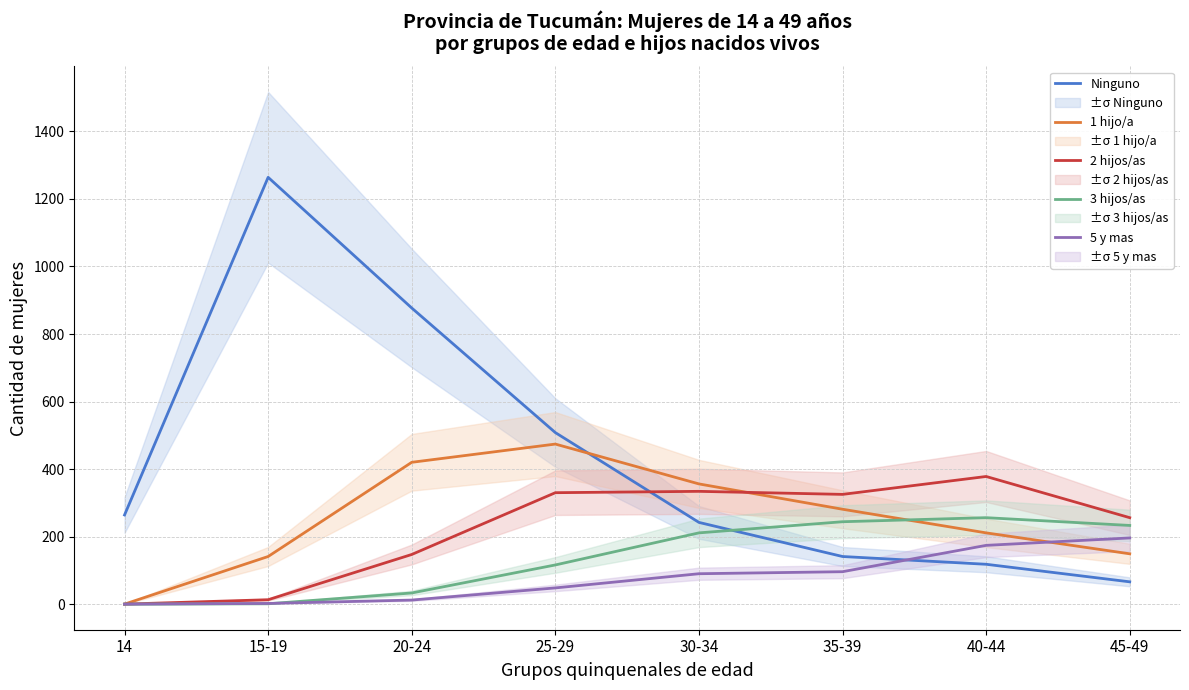

At how many categories does at least one series exceed 64?

8